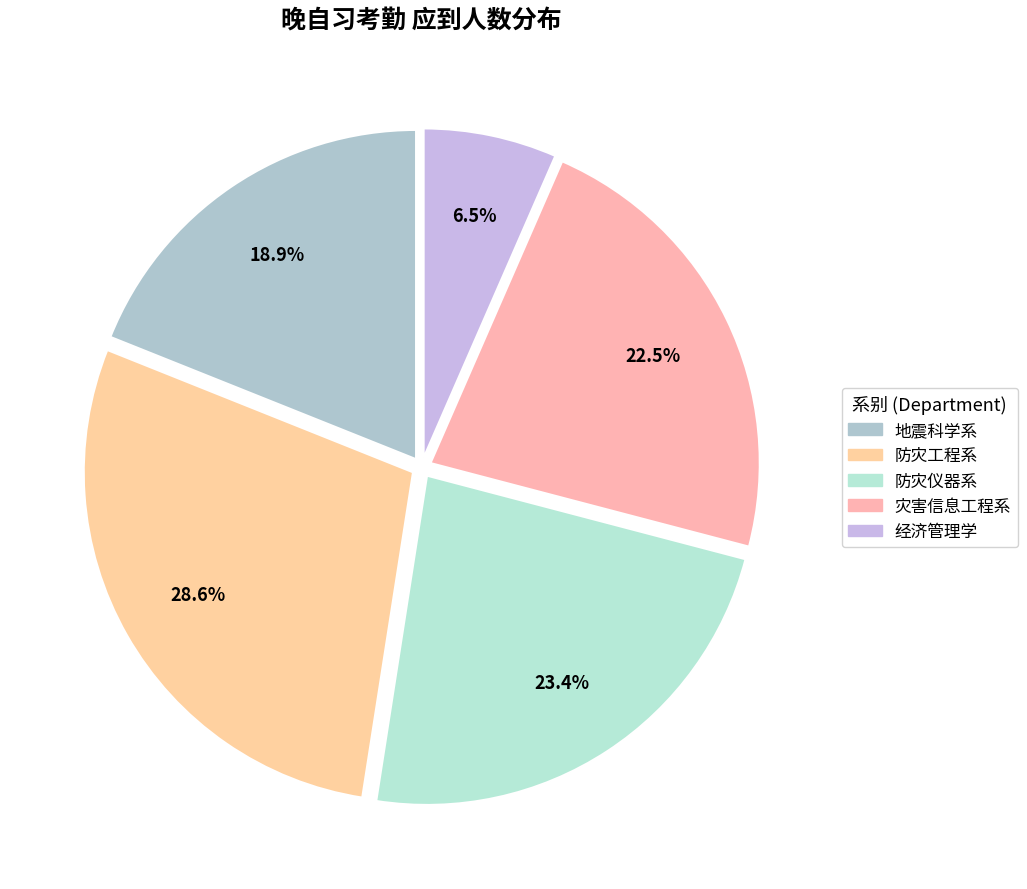

How many segments does this pie chart have?

5